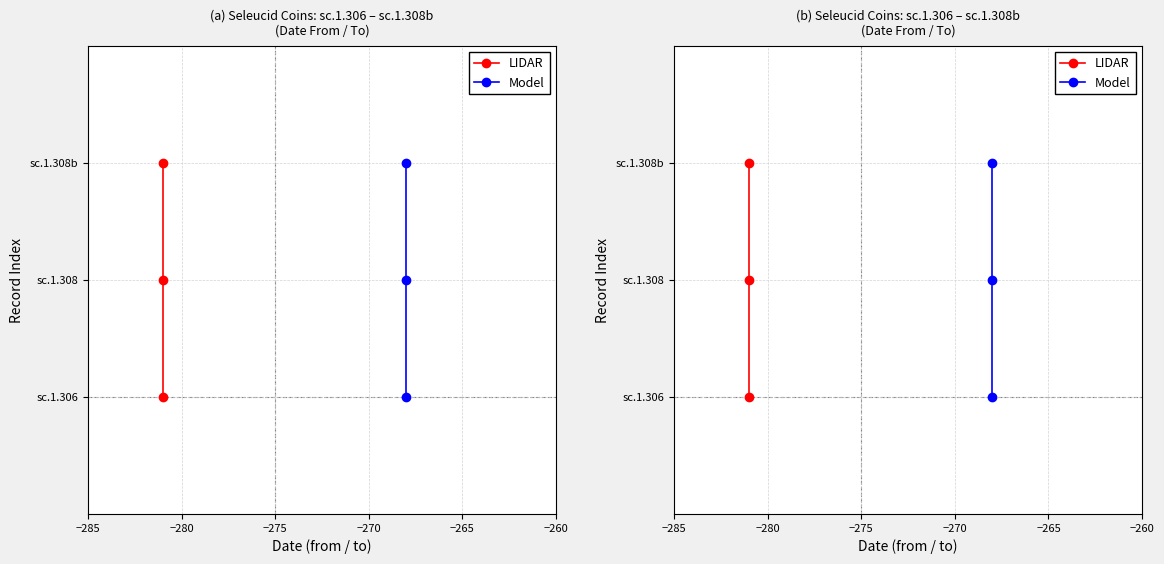

Does the chart display data point markers on the line(s)?

Yes